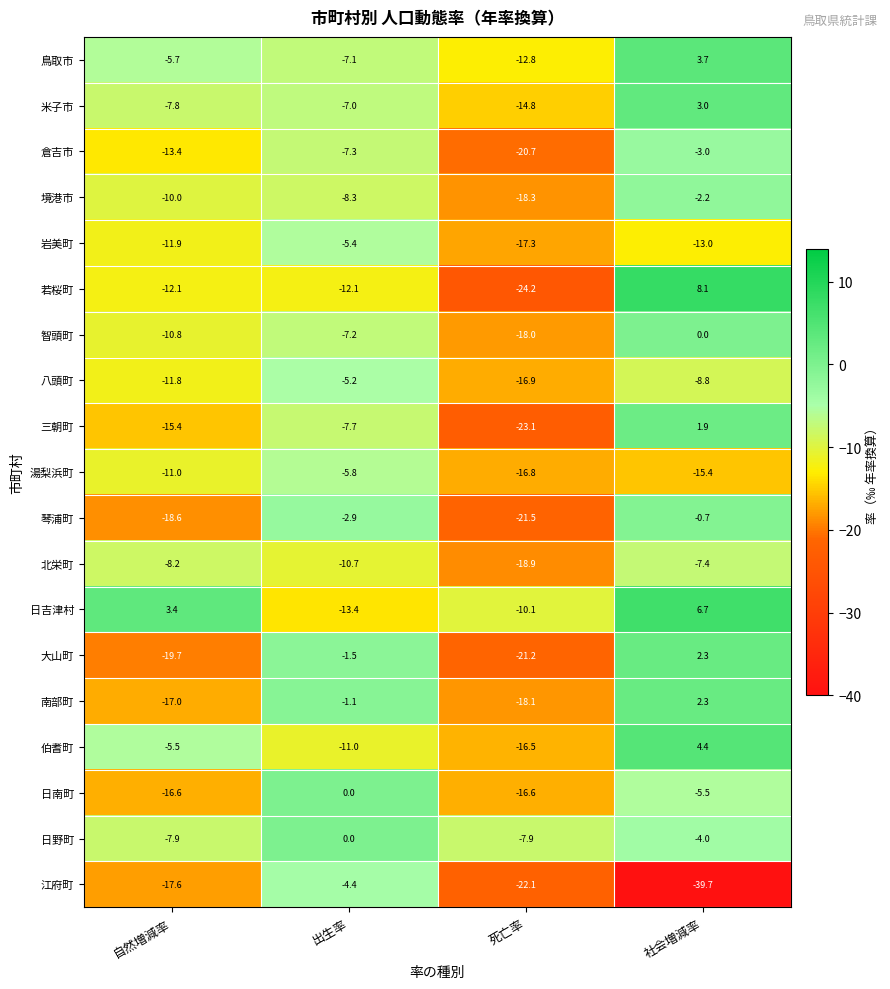

Which series has the widest spread of values?

江府町